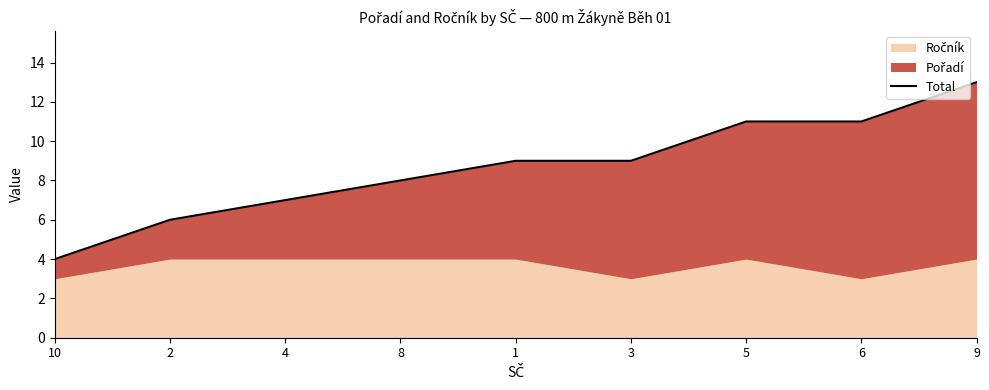

Between 5 and 6, which is larger?

5